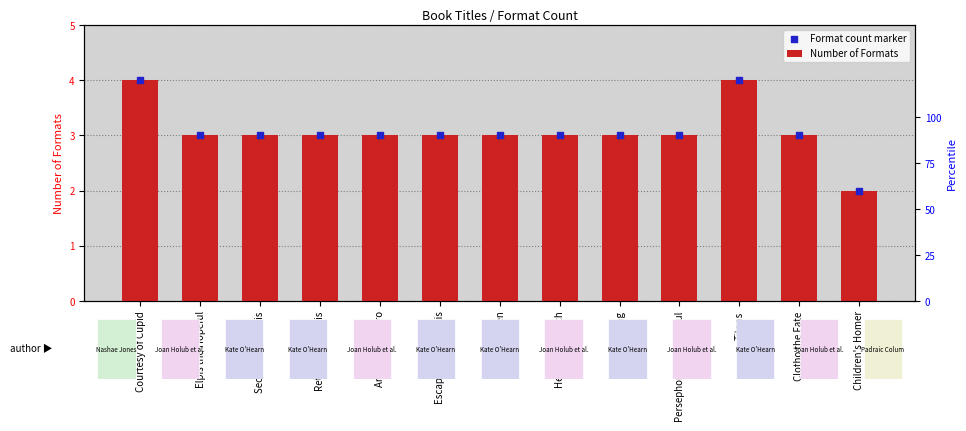

Which series contains the highest Y value?

Number of Formats